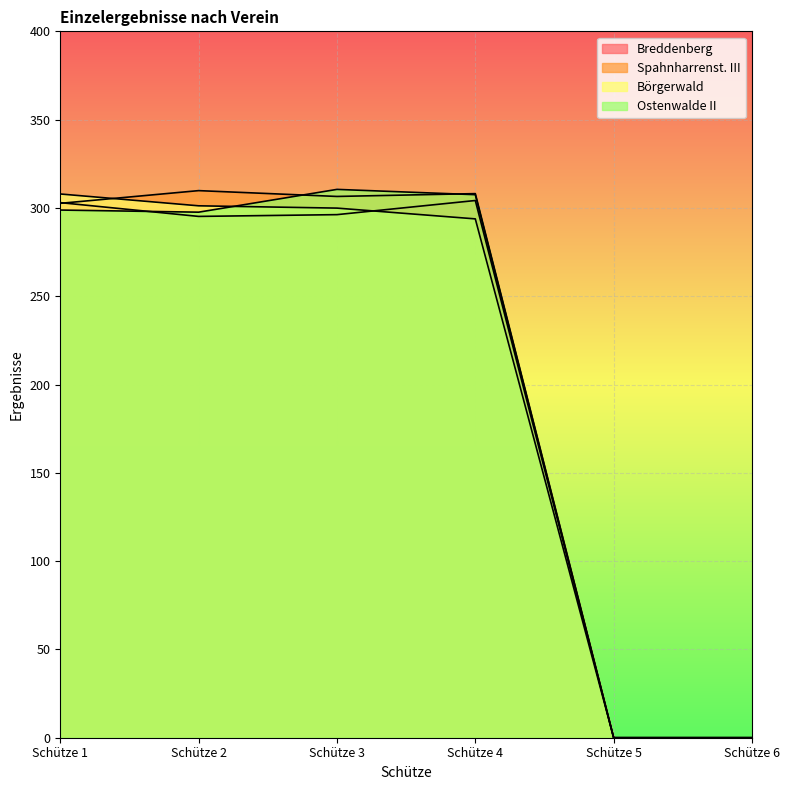

Count the number of categories in the chart.

6